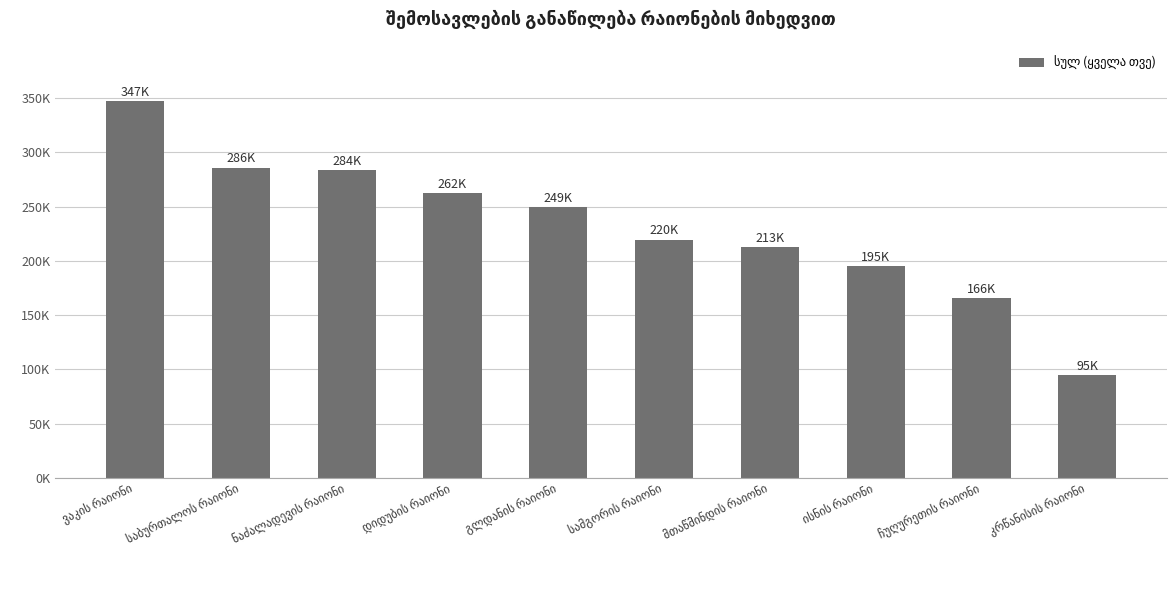

Does the chart contain any negative values?

No